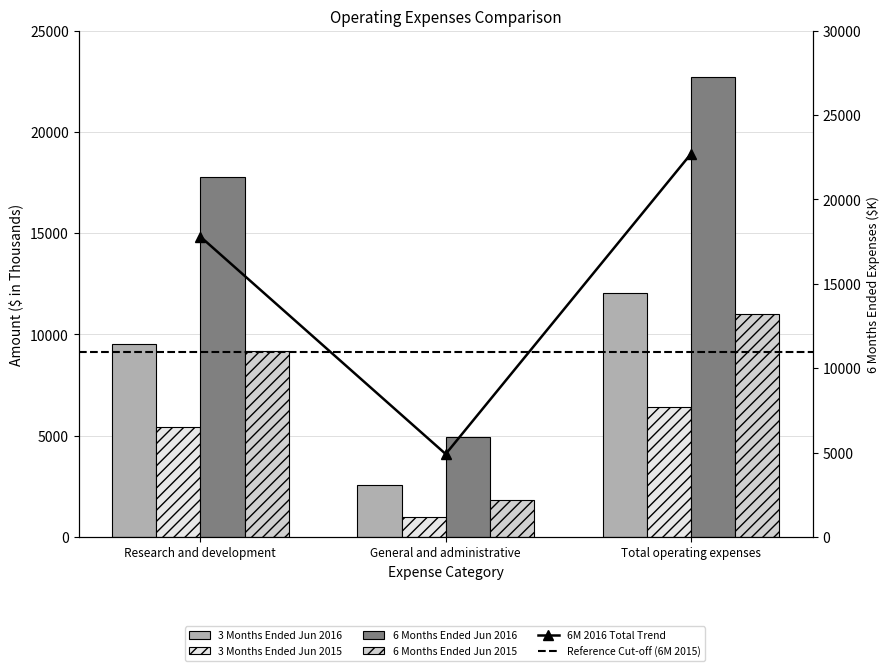

Which series has the largest total across all categories?

6 Months Ended Jun 2016